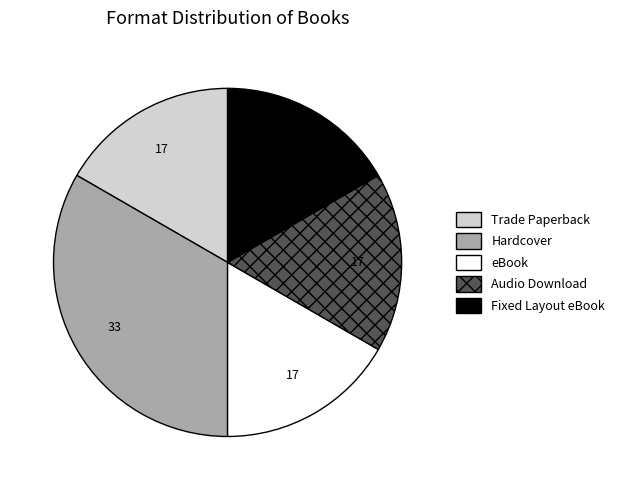

Approximately how many times larger is the value at Fixed Layout eBook compared to Trade Paperback?

1.0